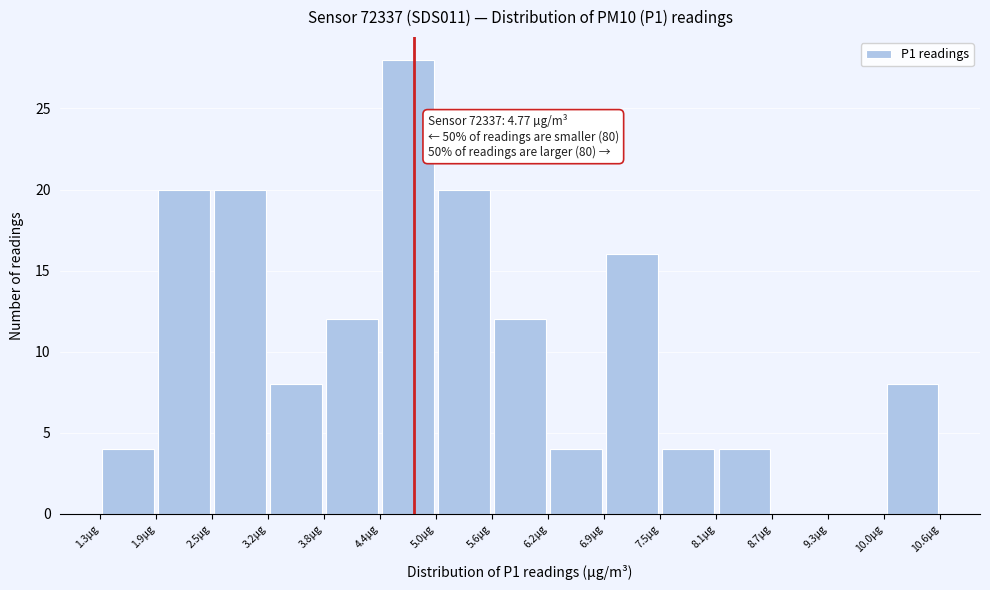

Which range on the x-axis has the tallest bar?

4.4 to 5.0